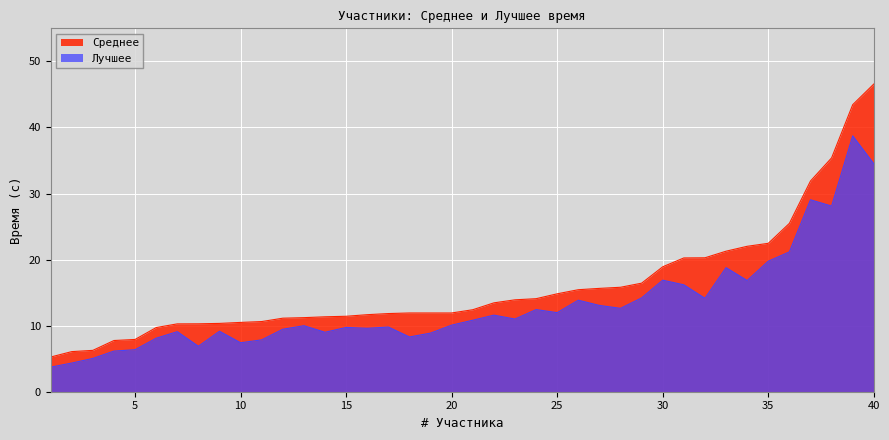

At which category is the sum across all series the highest?

39